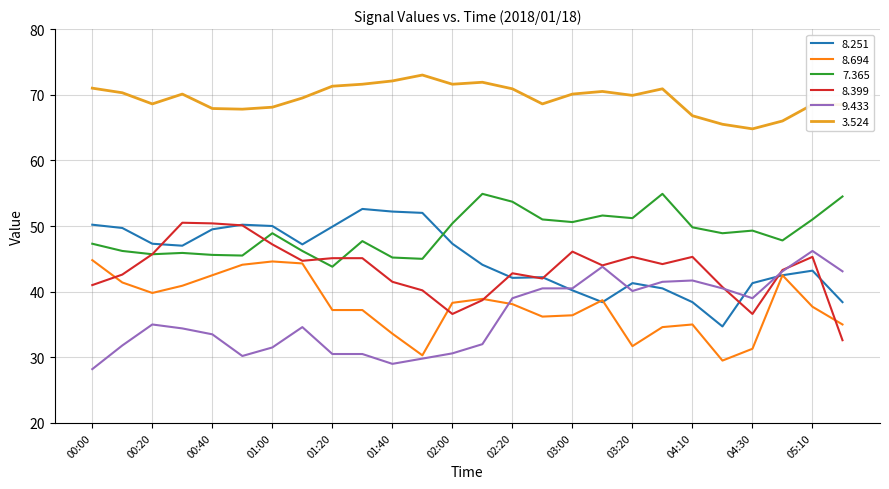

What is the highest value of the 3.524 series?

73.0